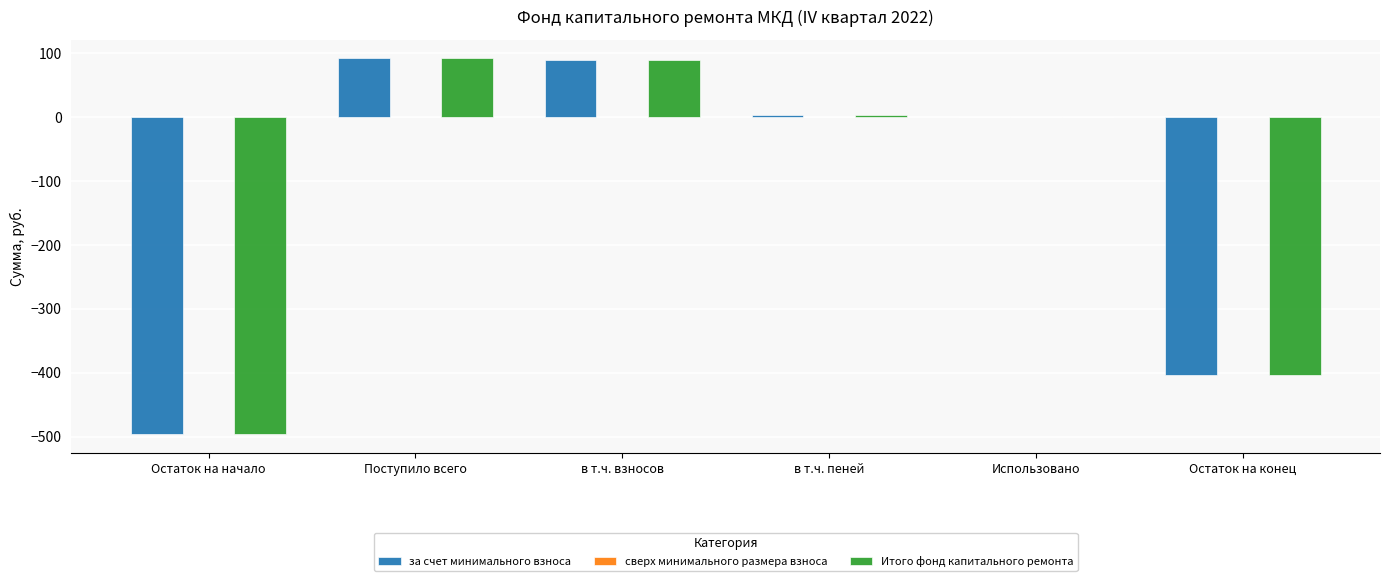

What is the maximum value for за счет минимального взноса?

91.3